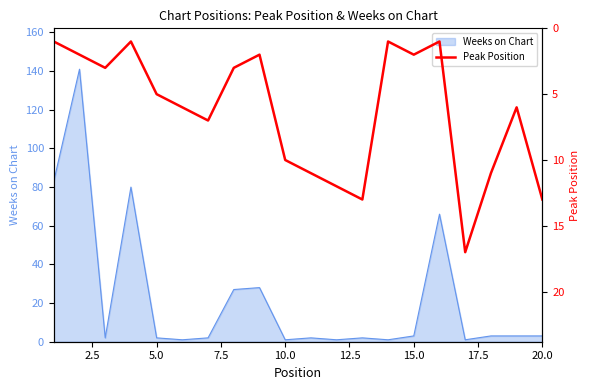

What is the smallest value displayed?

1